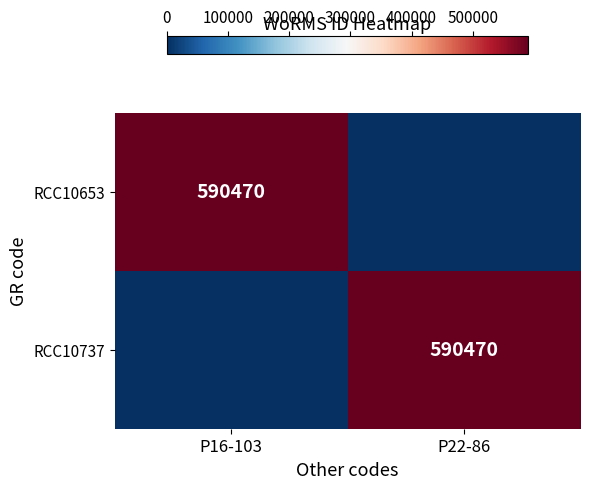

The value of RCC10737 at P22-86 is 1031736. True or false?

False